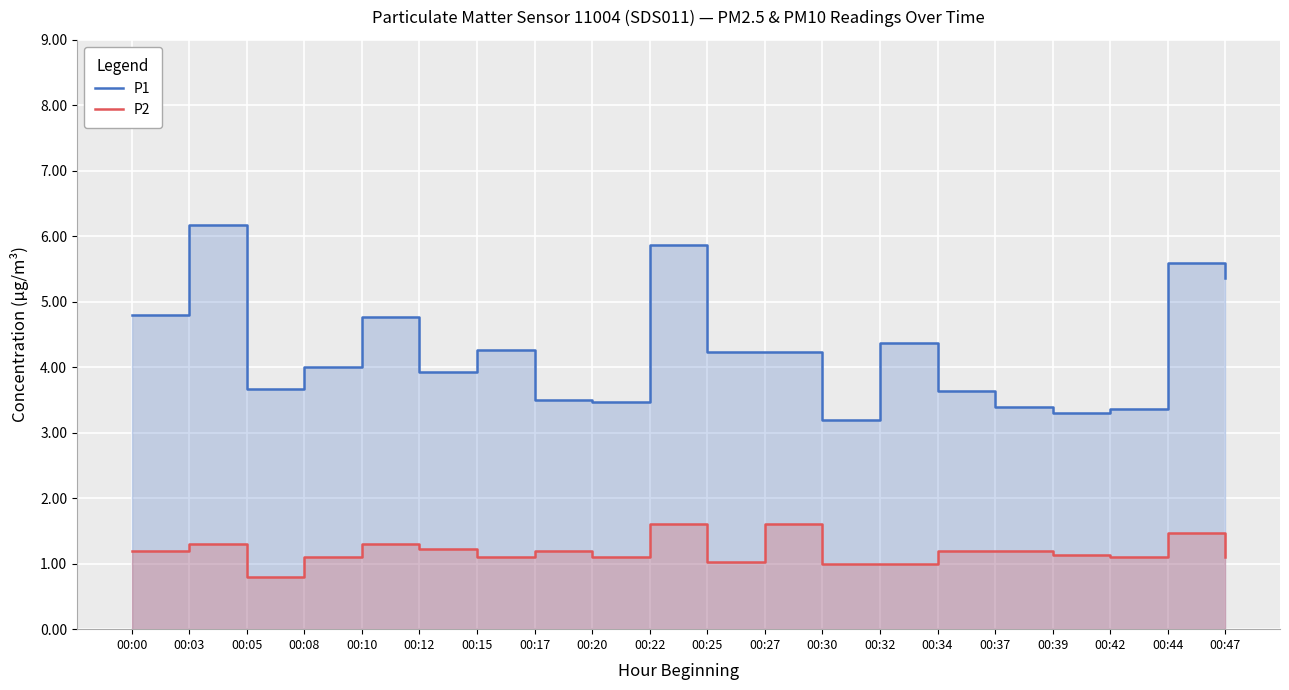

What is the highest value of the P2 series?

1.6